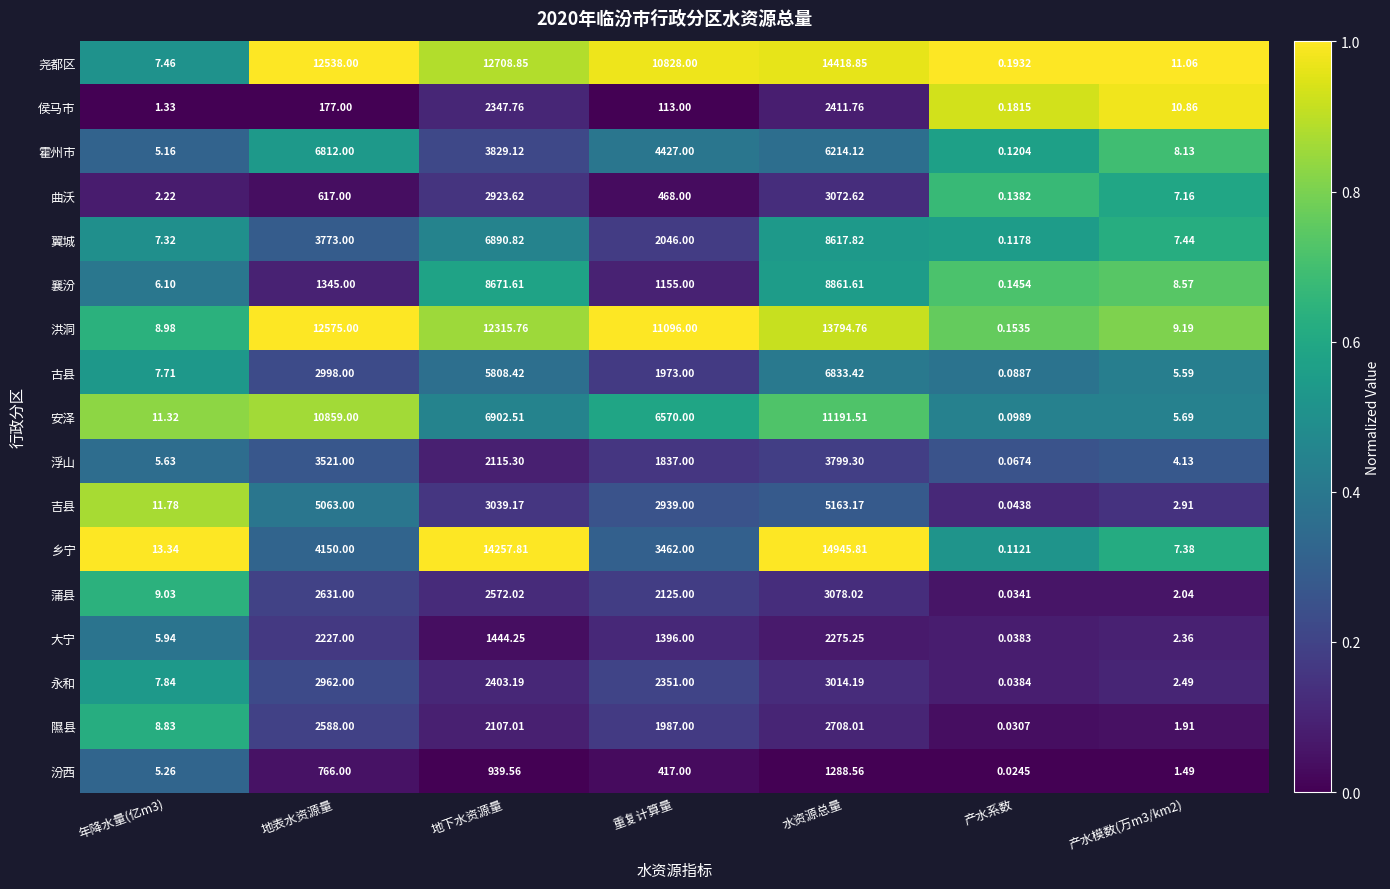

Where is 襄汾 nearest to the value 4430?

地表水资源量